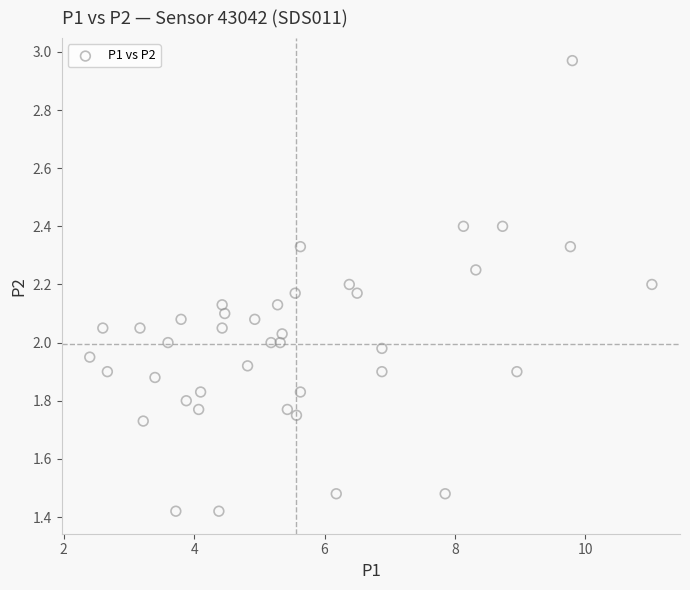

What is the range of X values (max minus min)?

8.6